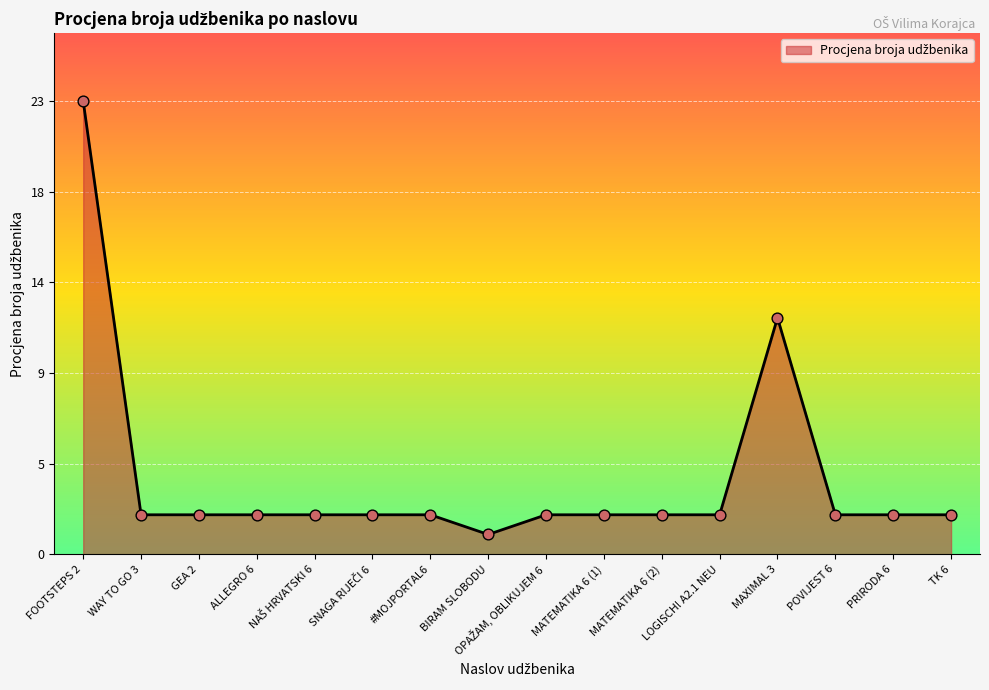

What is the change in value from BIRAM SLOBODU to PRIRODA 6?

+1